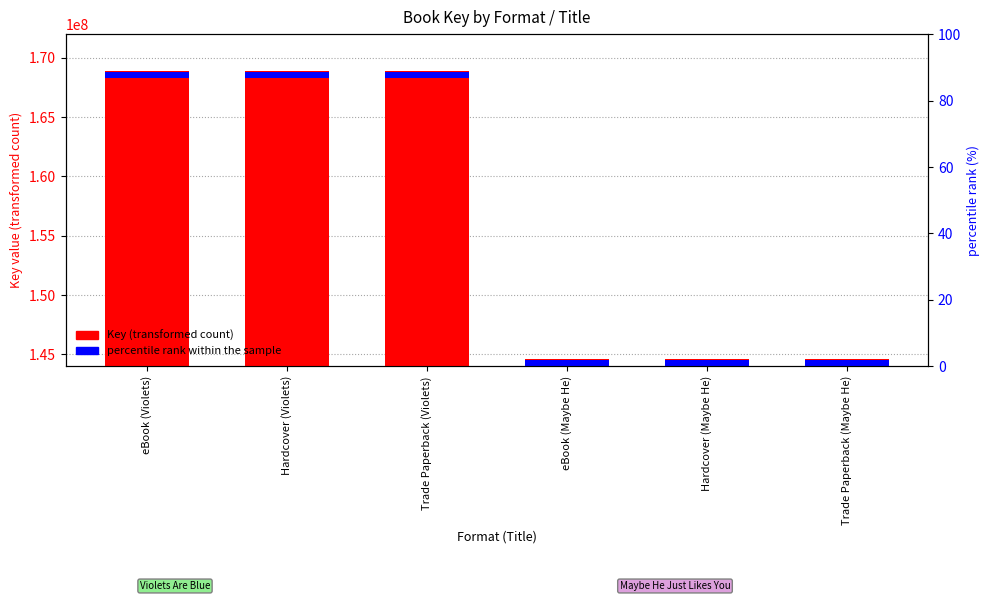

Between Hardcover (Violets) and Trade Paperback (Violets), which is larger?

Hardcover (Violets)